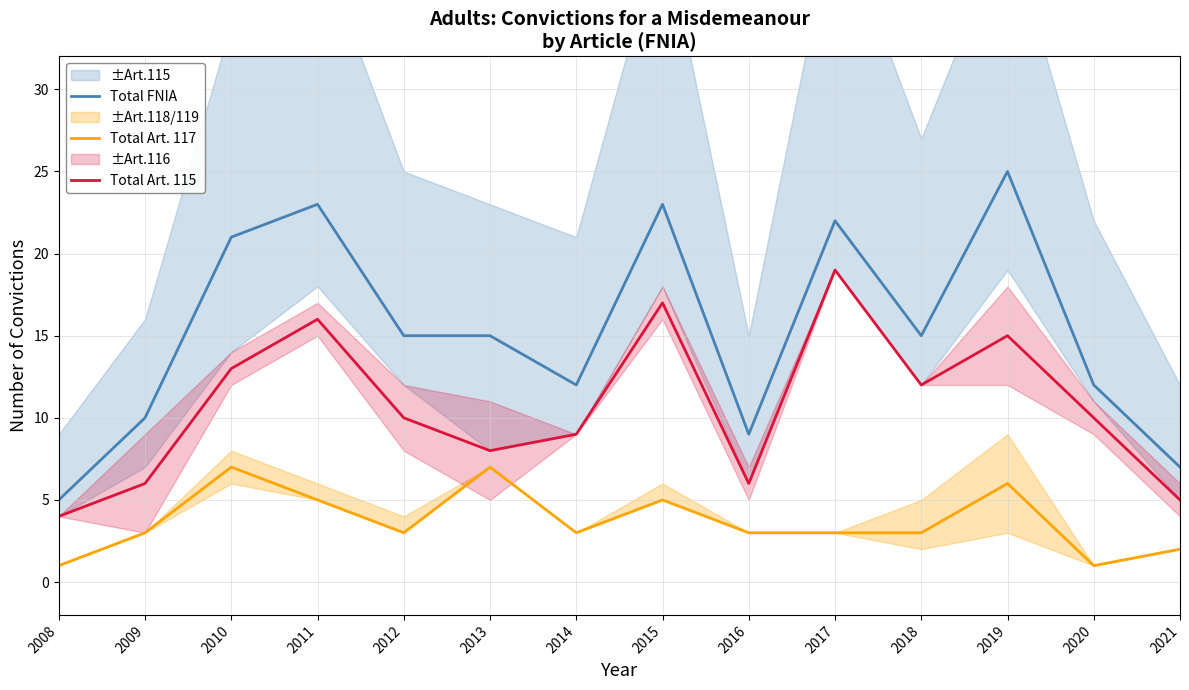

What is the highest value of the Total Art. 115 series?

19